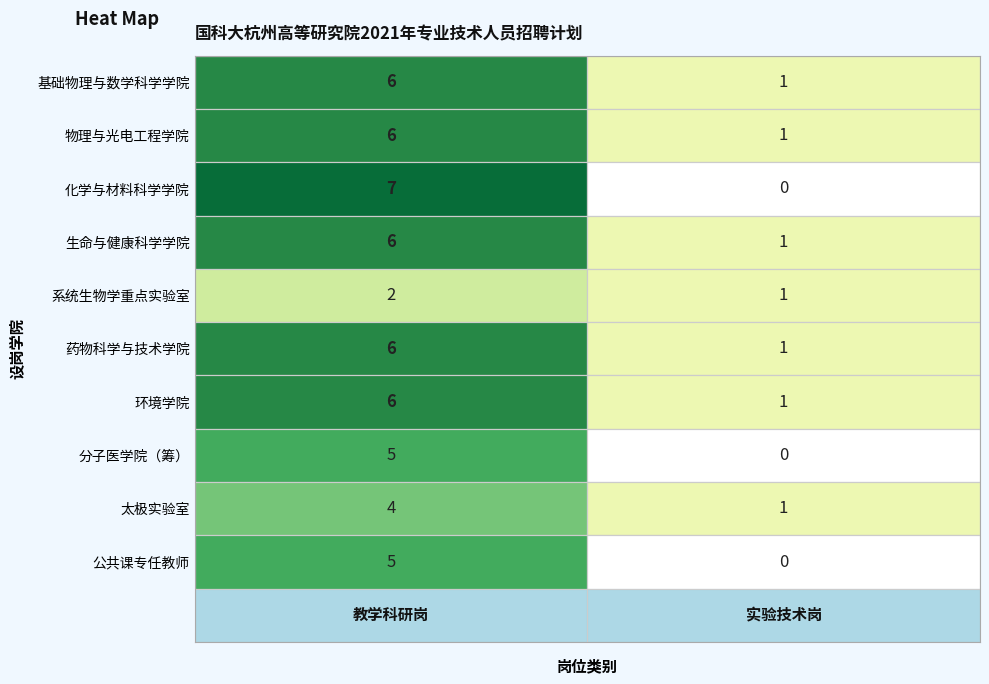

True or false: 教学科研岗 has a value of 6 at 6.

True